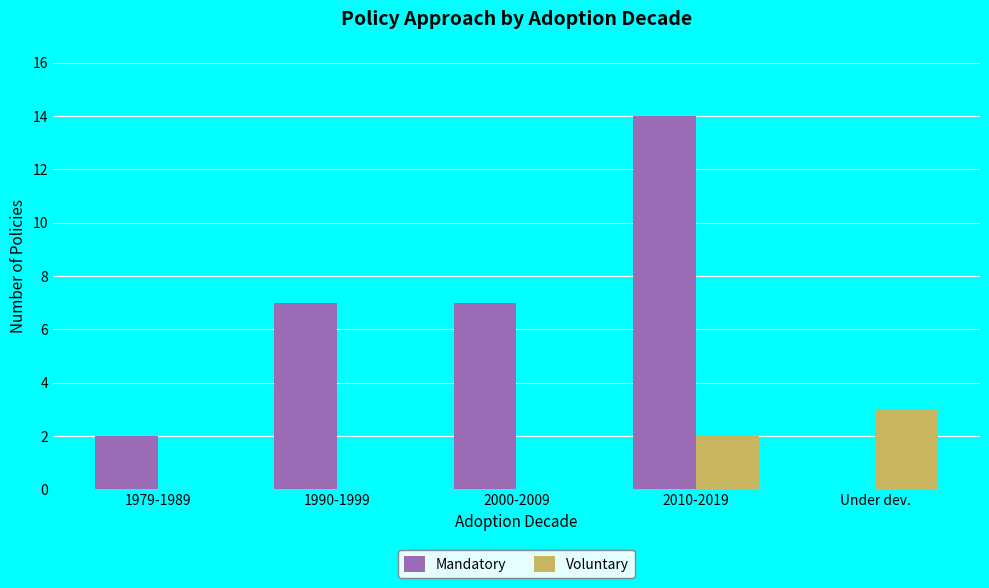

The Voluntary series shows 2 at 2010-2019. True or false?

True